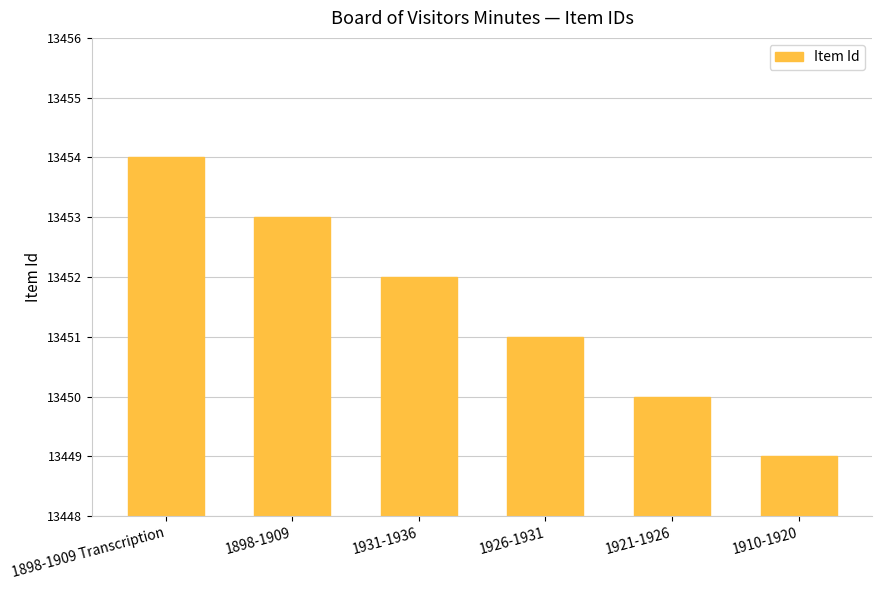

List the labels in order of value, largest first.

1898-1909 Transcription, 1898-1909, 1931-1936, 1926-1931, 1921-1926, 1910-1920